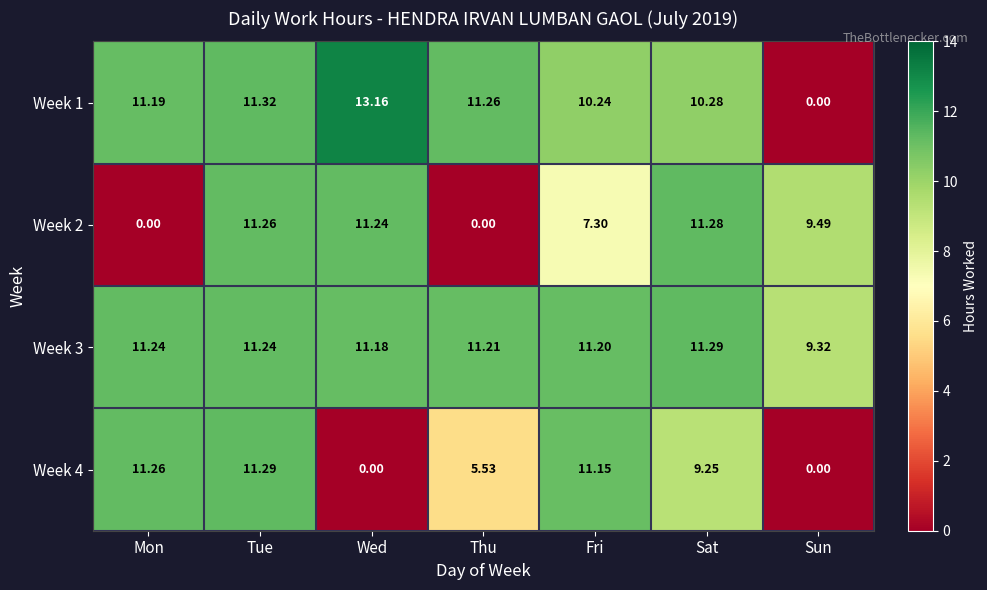

At which category is the sum across all series the highest?

Tue